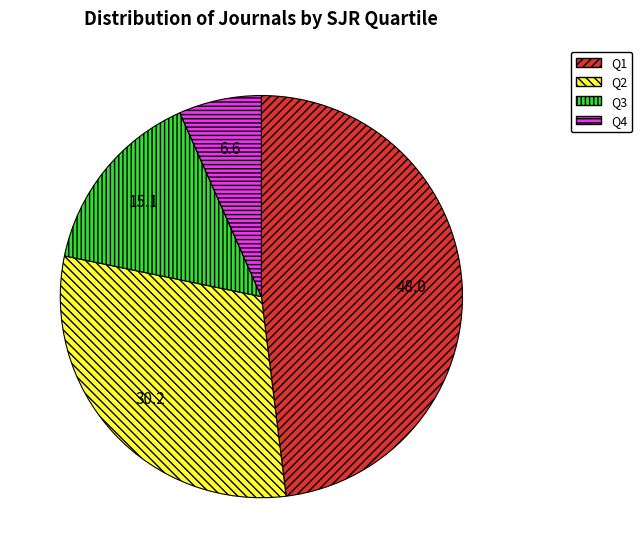

Rank the categories by value from lowest to highest.

Q4, Q3, Q2, Q1